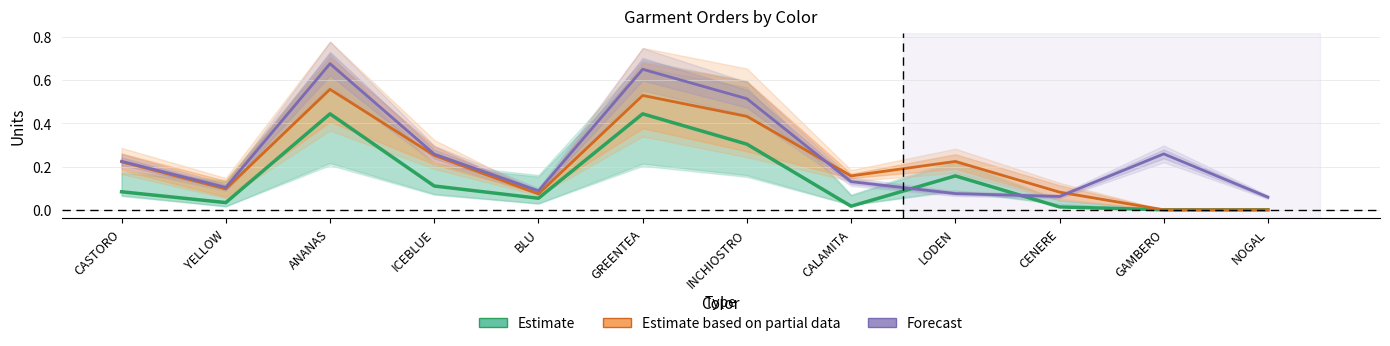

How many interior local peaks does the Estimate based on partial data series have?

3